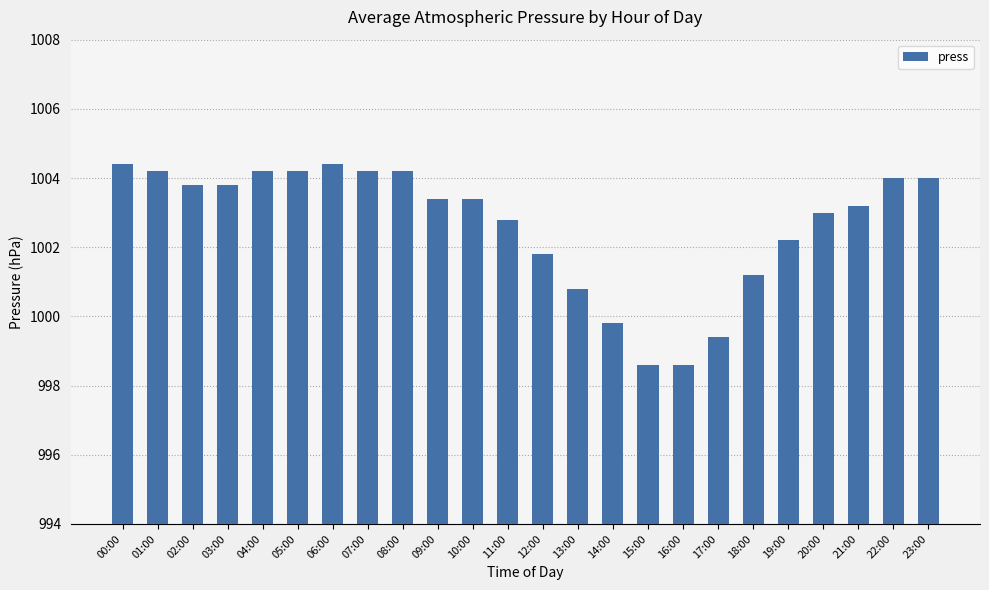

What position from the left is 03:00?

4